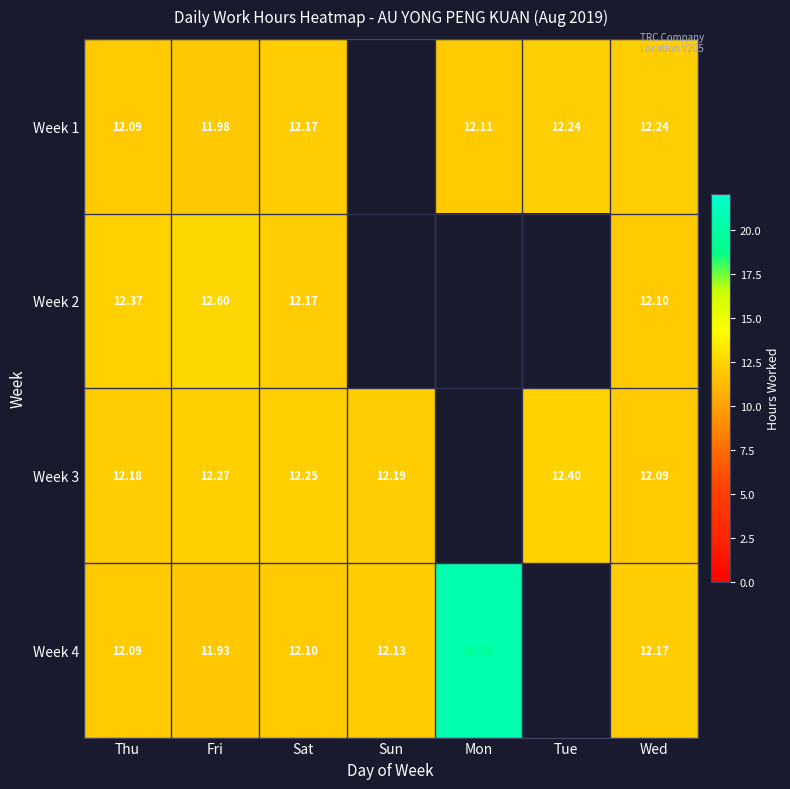

At how many categories does at least one series exceed 18?

1